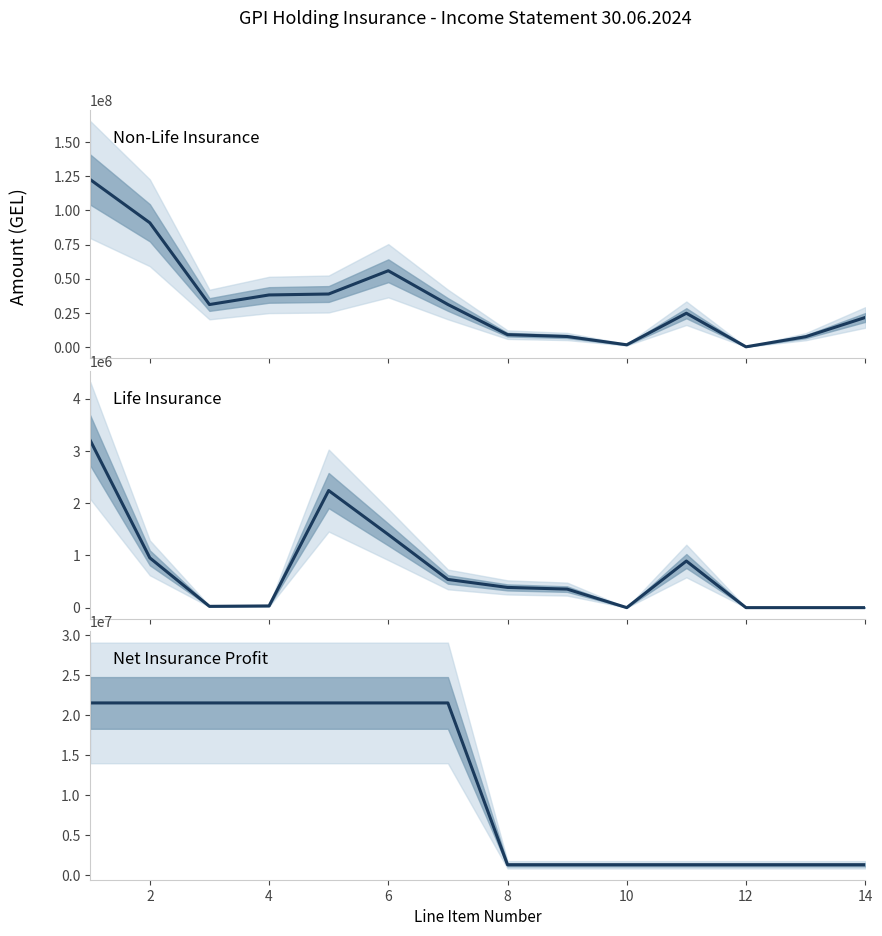

Is it true that Life Insurance equals -2041878.8 at 12?

False